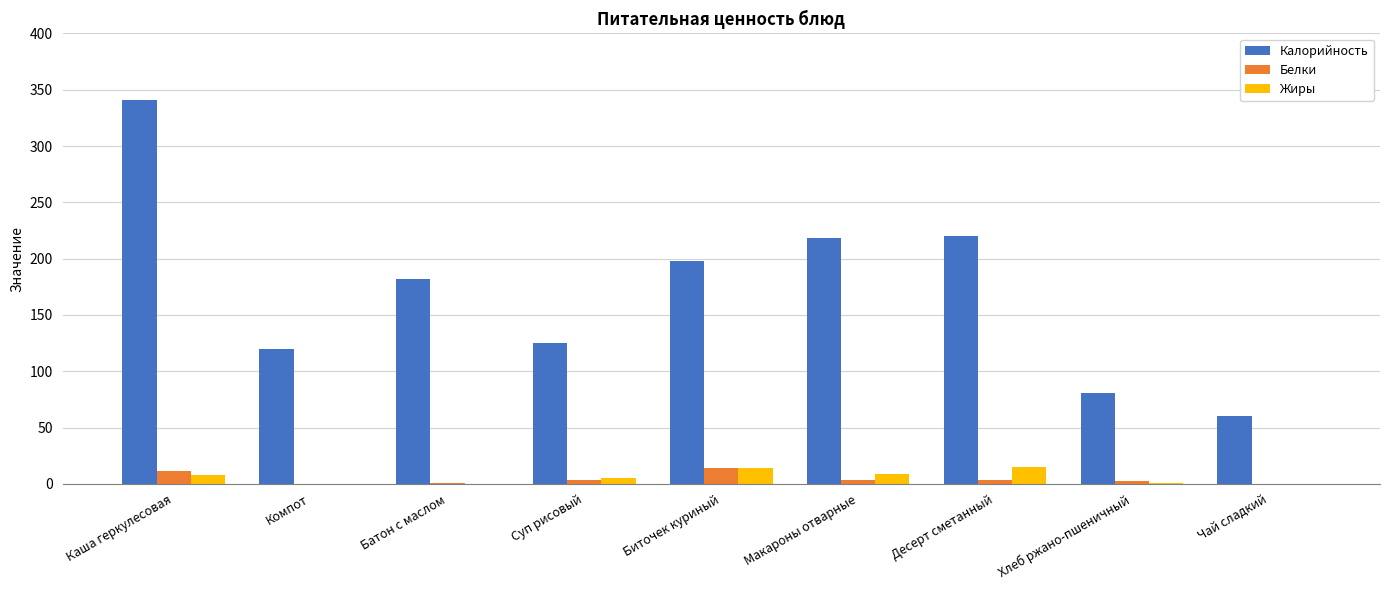

What are all the series names shown in the legend?

Калорийность, Белки, Жиры